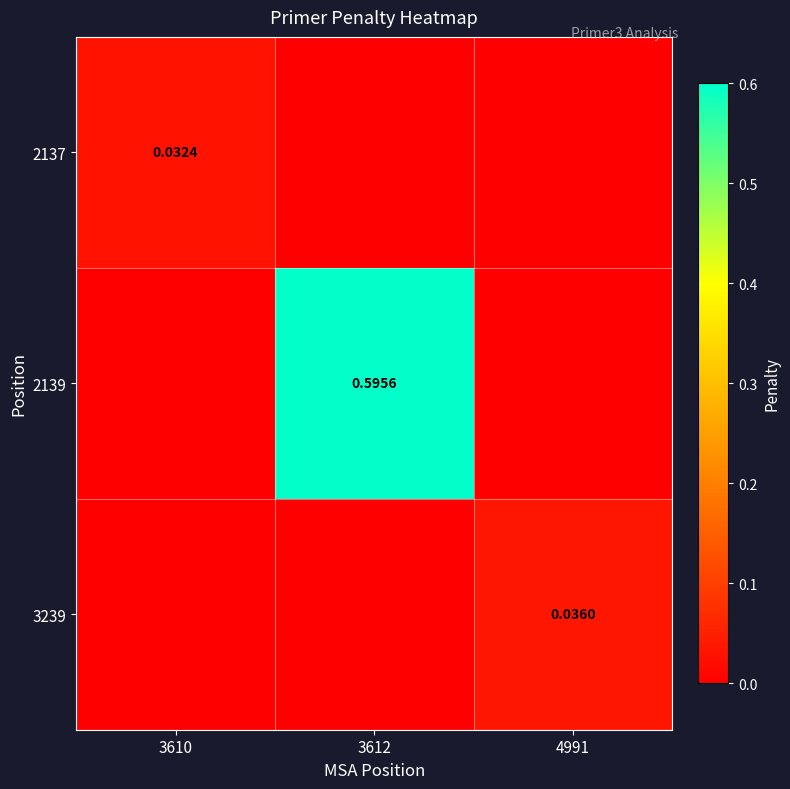

What is the average value of the 2139 series?

0.2